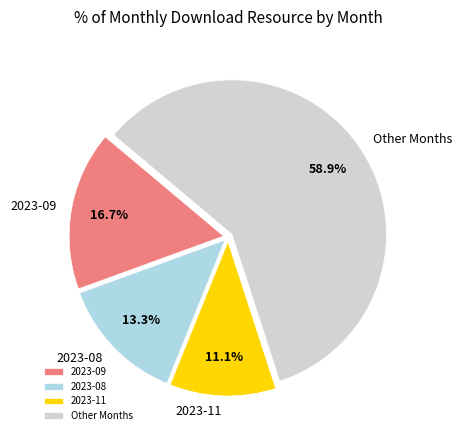

What percentage is the 2023-09 slice, to the nearest percent?

17%